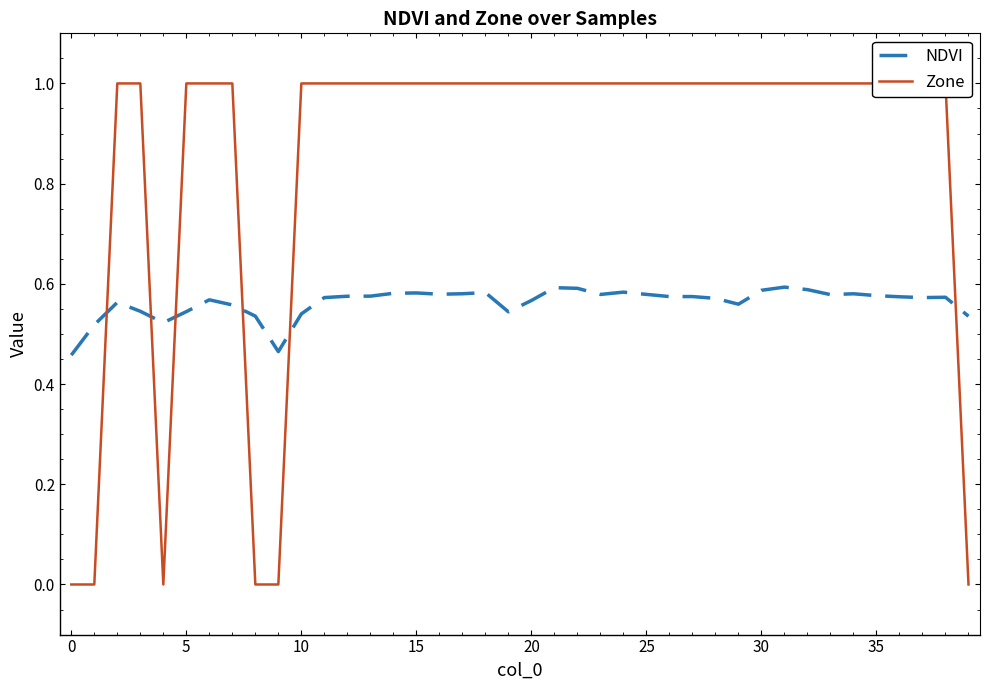

Is it true that Zone equals 0.5 at 10?

False